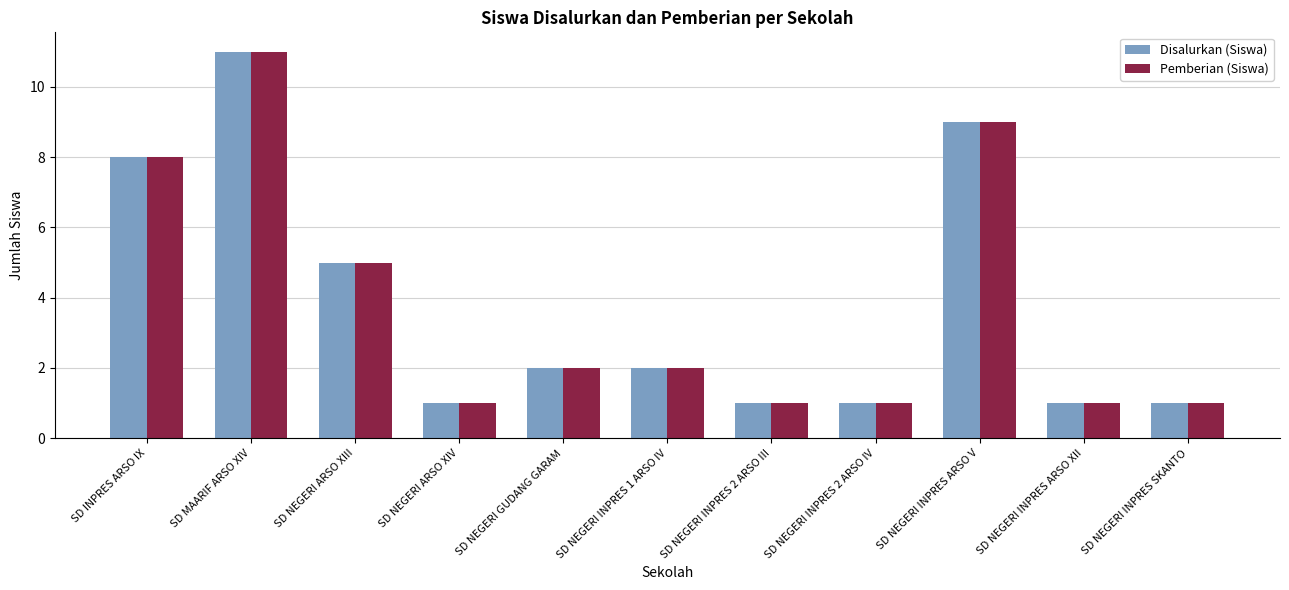

Reading left to right, list all the values displayed in this chart.

Disalurkan (Siswa): SD INPRES ARSO IX=8	SD MAARIF ARSO XIV=11	SD NEGERI ARSO XIII=5	SD NEGERI ARSO XIV=1	SD NEGERI GUDANG GARAM=2	SD NEGERI INPRES 1 ARSO IV=2	SD NEGERI INPRES 2 ARSO III=1	SD NEGERI INPRES 2 ARSO IV=1	SD NEGERI INPRES ARSO V=9	SD NEGERI INPRES ARSO XII=1	SD NEGERI INPRES SKANTO=1
Pemberian (Siswa): SD INPRES ARSO IX=8	SD MAARIF ARSO XIV=11	SD NEGERI ARSO XIII=5	SD NEGERI ARSO XIV=1	SD NEGERI GUDANG GARAM=2	SD NEGERI INPRES 1 ARSO IV=2	SD NEGERI INPRES 2 ARSO III=1	SD NEGERI INPRES 2 ARSO IV=1	SD NEGERI INPRES ARSO V=9	SD NEGERI INPRES ARSO XII=1	SD NEGERI INPRES SKANTO=1